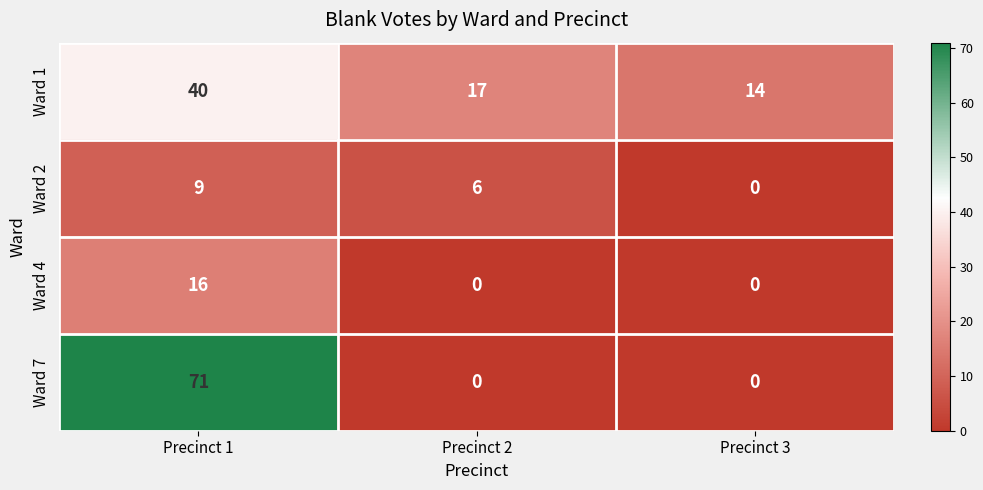

The value of Ward 1 at Precinct 2 is 30. True or false?

False